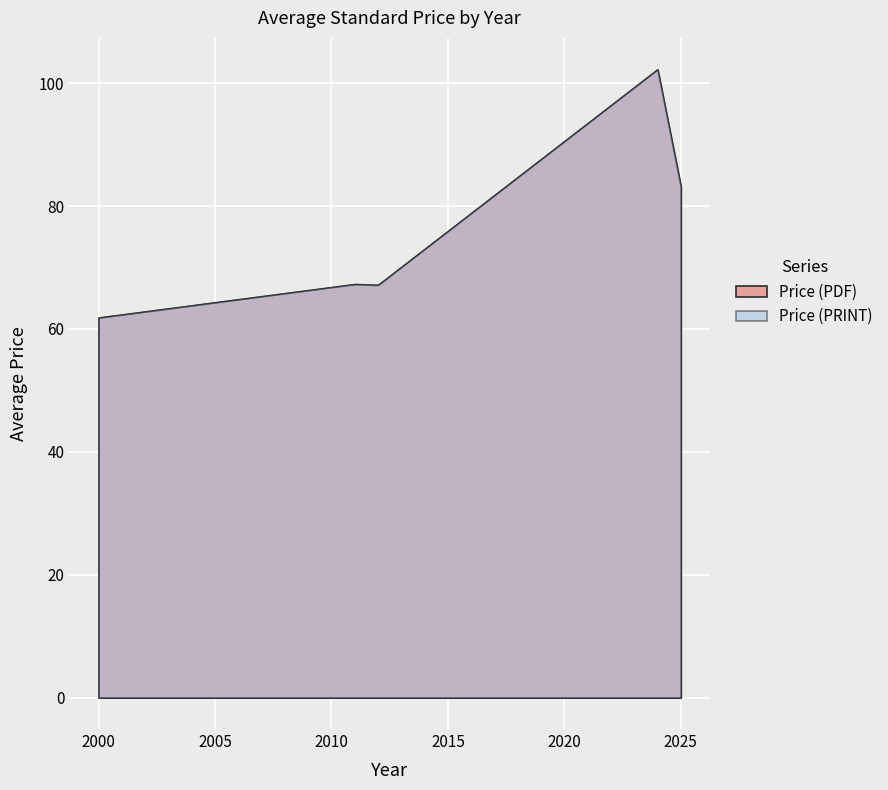

True or false: Price (PRINT) and Price (PDF) cross at least once.

False